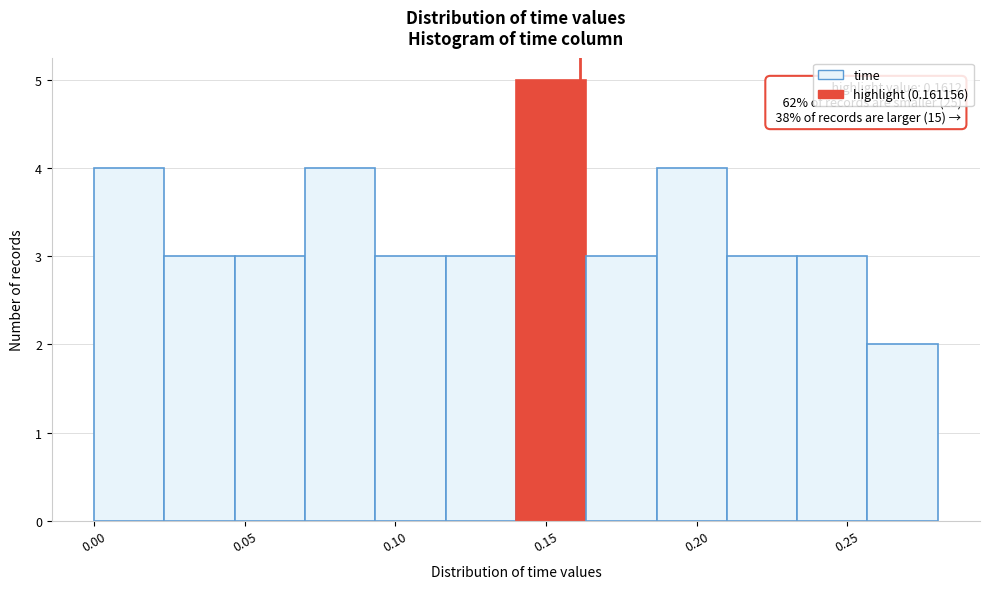

Over which range of the x-axis is the bar tallest?

0.140 to 0.165